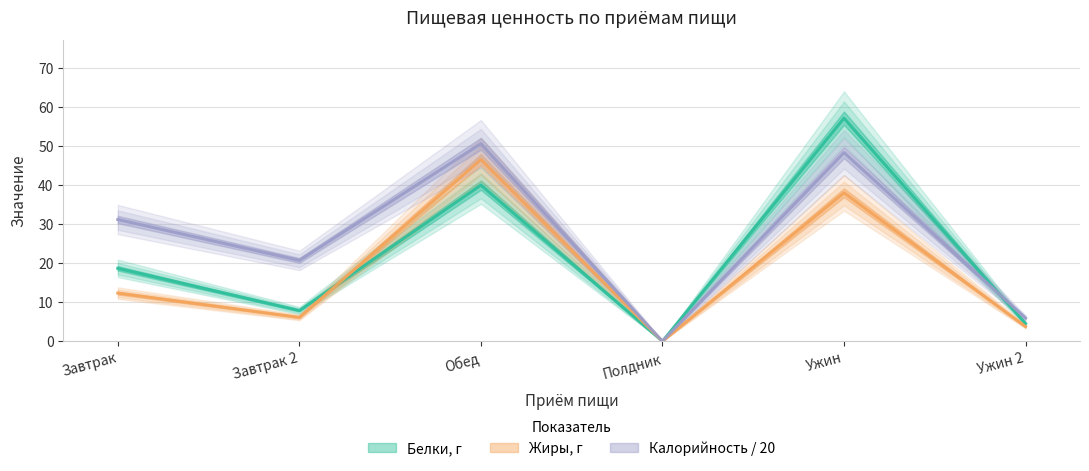

At Завтрак 2, list the series in order from smallest to largest.

Жиры, Белки, Калорийность_scaled